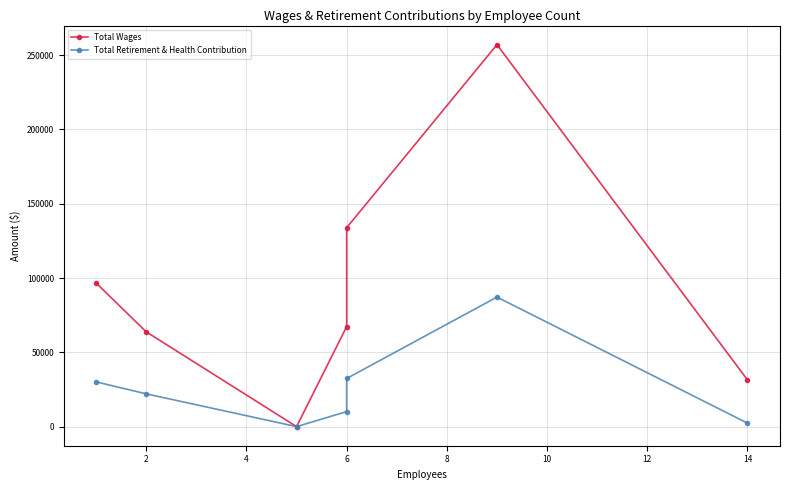

How many lines are shown in the chart?

2